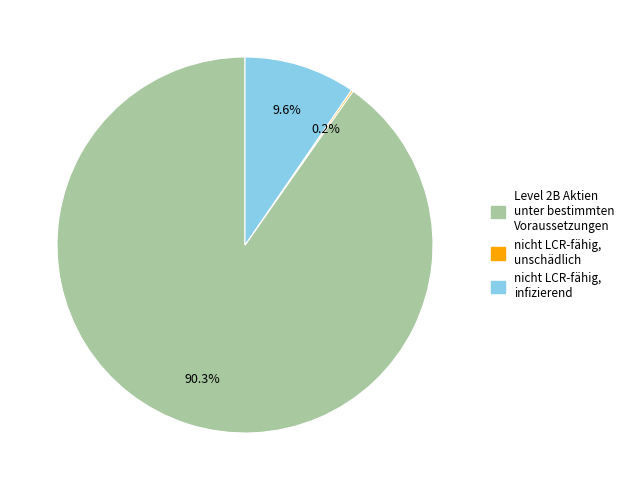

Do nicht LCR-fähig, infizierend and Level 2B Aktien unter bestimmten Voraussetzungen together represent more than half of the pie?

Yes